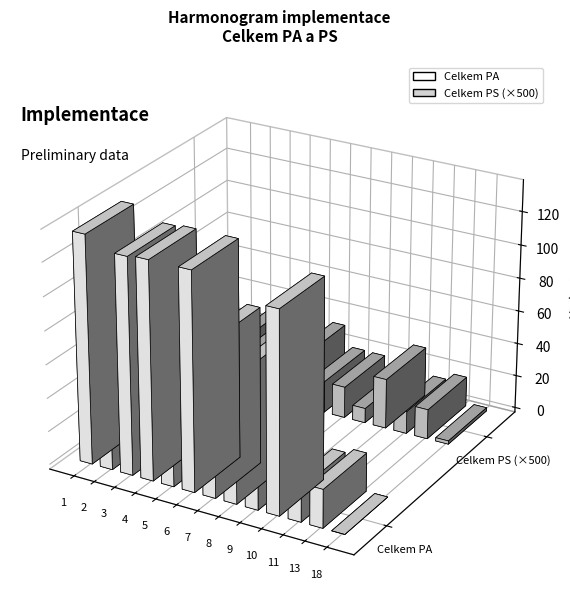

Reading left to right, what are all the values shown in this chart?

Celkem PA: 136	115	129	130	85	130	93	75	34	120	20	23	0
Celkem PS: 8817	12461	16621	15810	10156	15927	9536	9407	4417	15000	6763	8954	1000